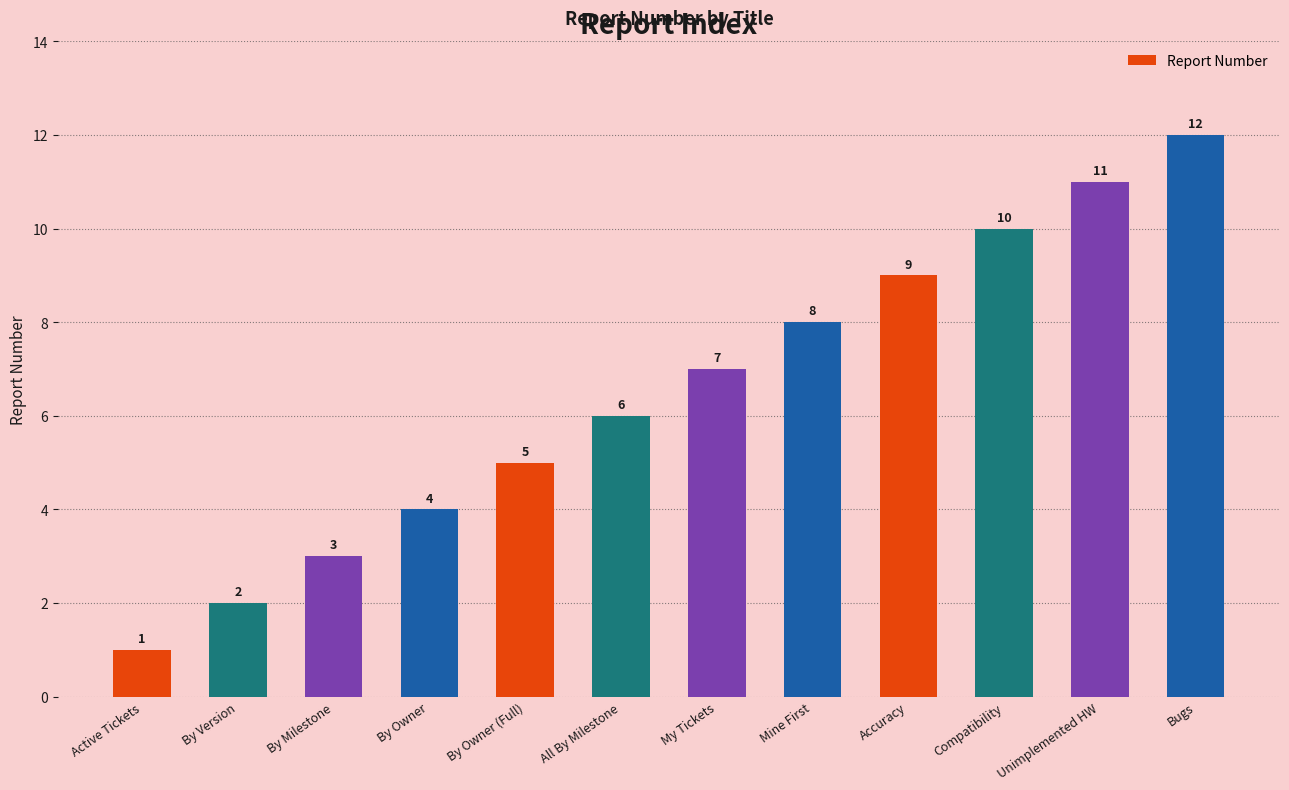

What value does the data have at By Owner?

4